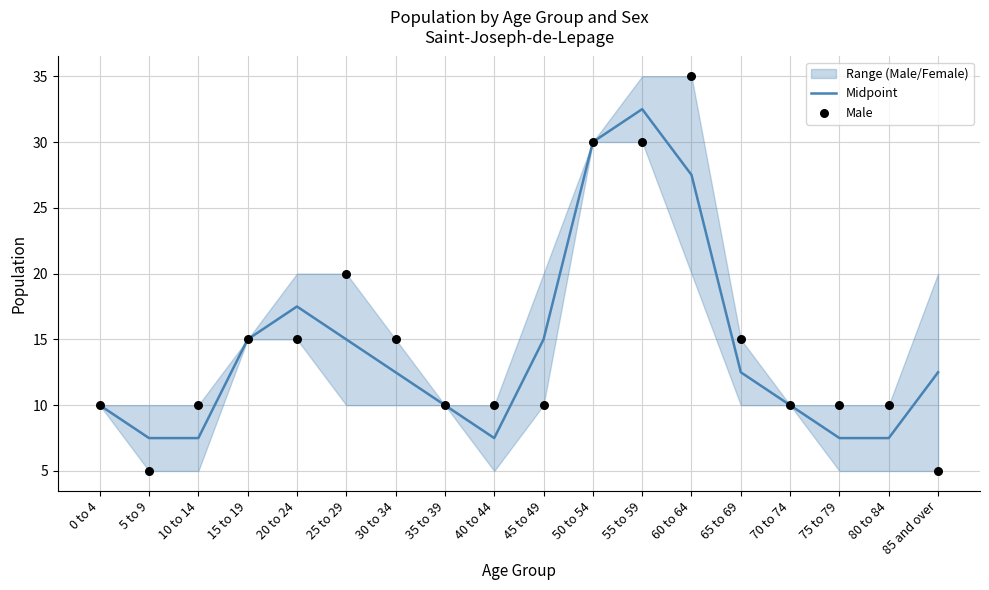

Is the value of Male at 25 to 29 greater than the value of Midpoint at 55 to 59?

No